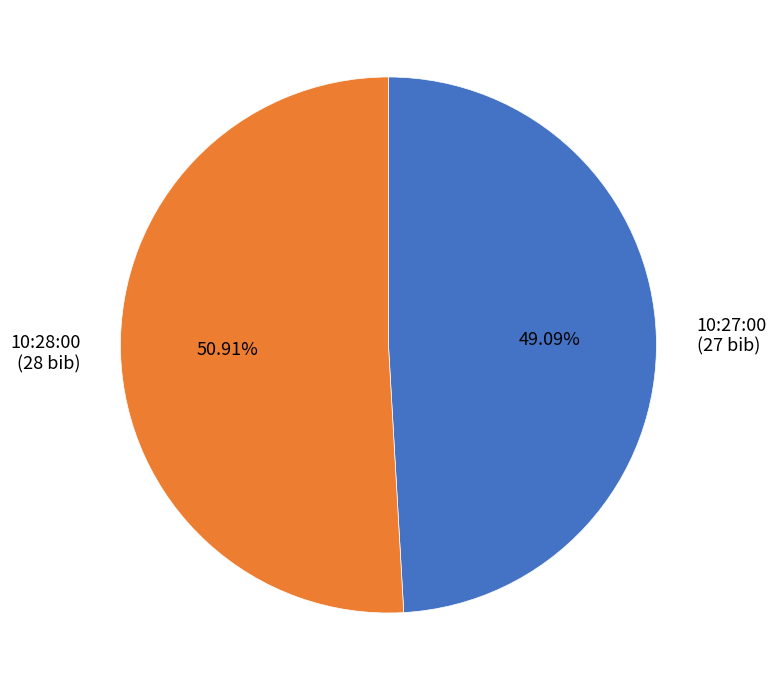

Which category has the smallest portion of the pie?

10:27:00